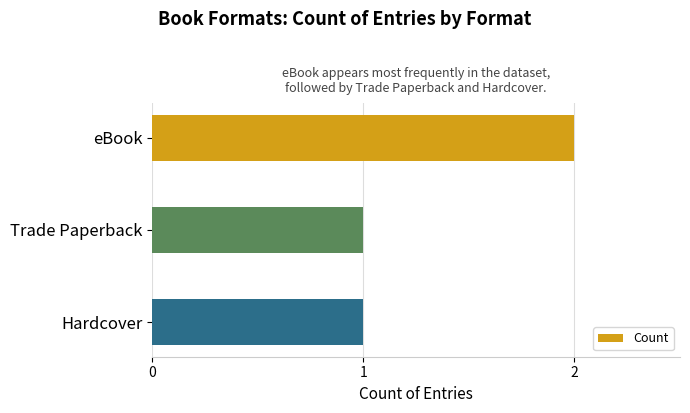

Reading top to bottom, what are all the values shown in this chart?

2	1	1